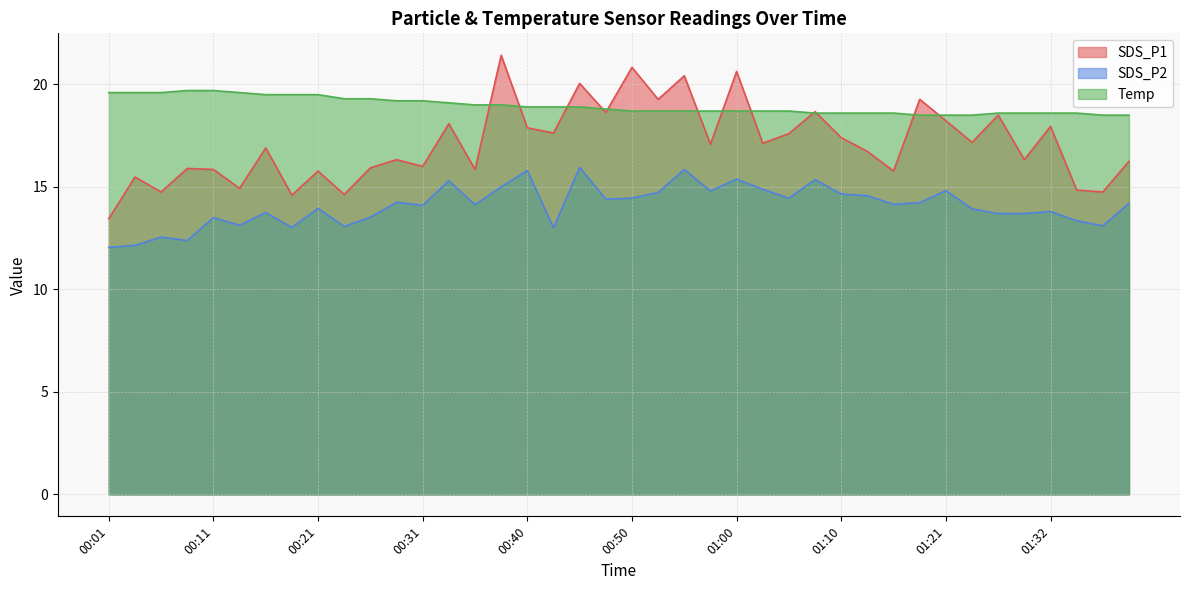

Which has a higher value, 01:00 or 00:38?

00:38